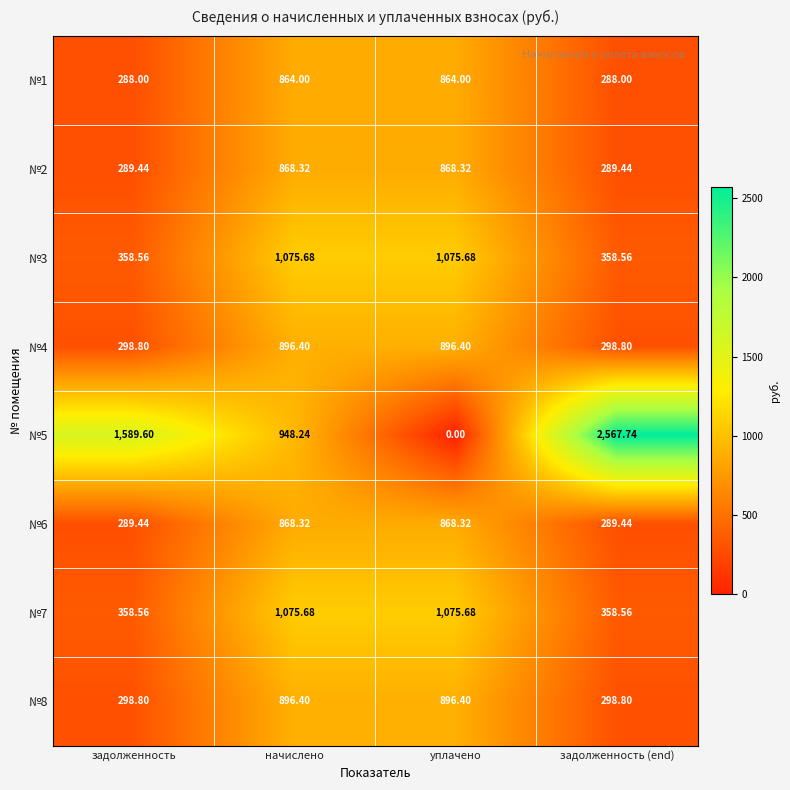

Which label corresponds to the smallest value in the chart?

уплачено